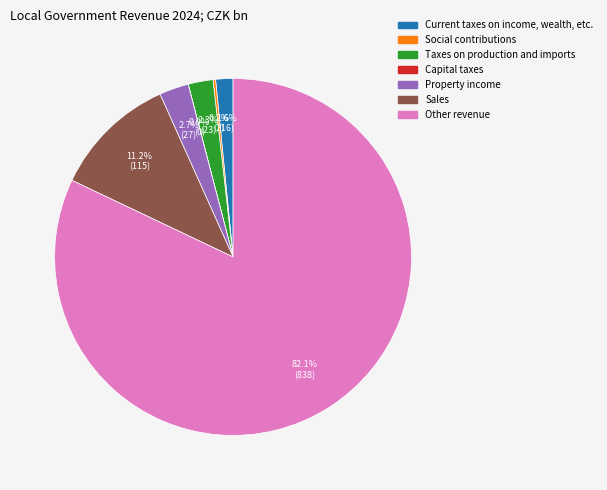

Does any single category account for the majority?

Yes